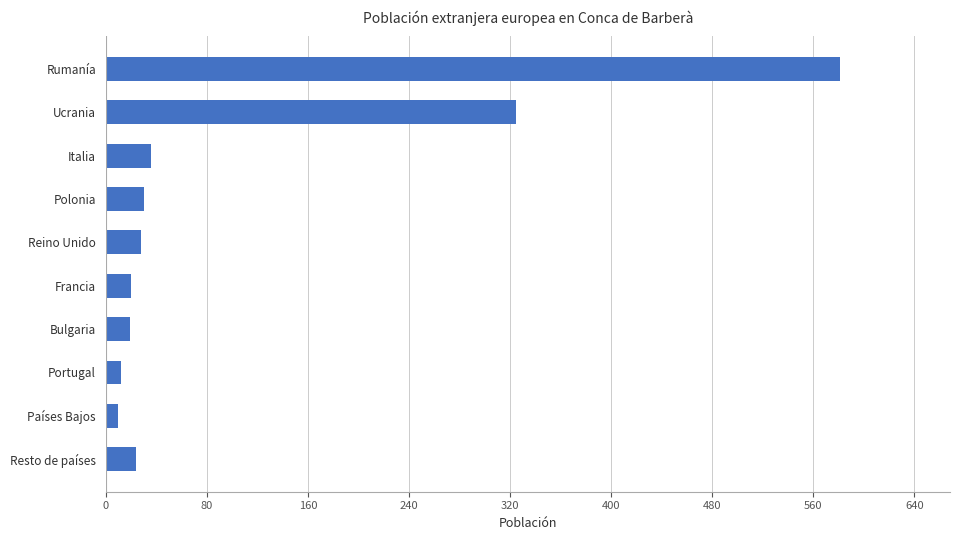

The value at Ucrania is 522. True or false?

False